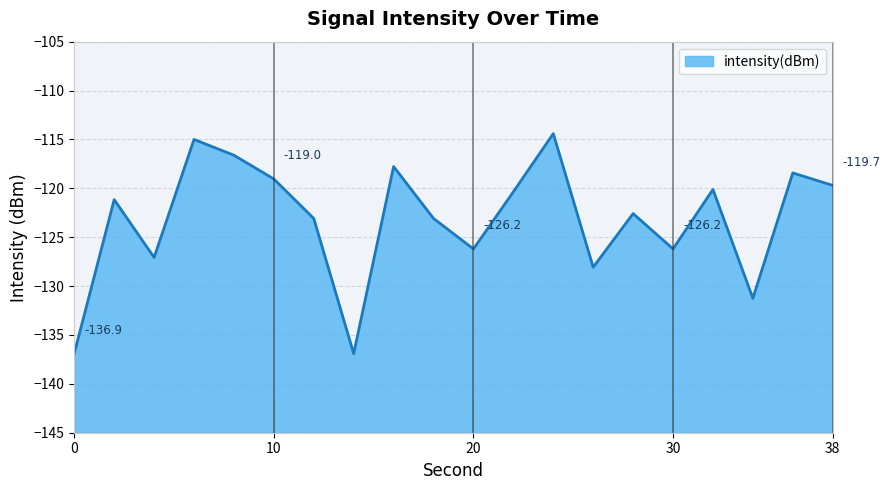

What is the maximum value shown in the chart?

-114.4